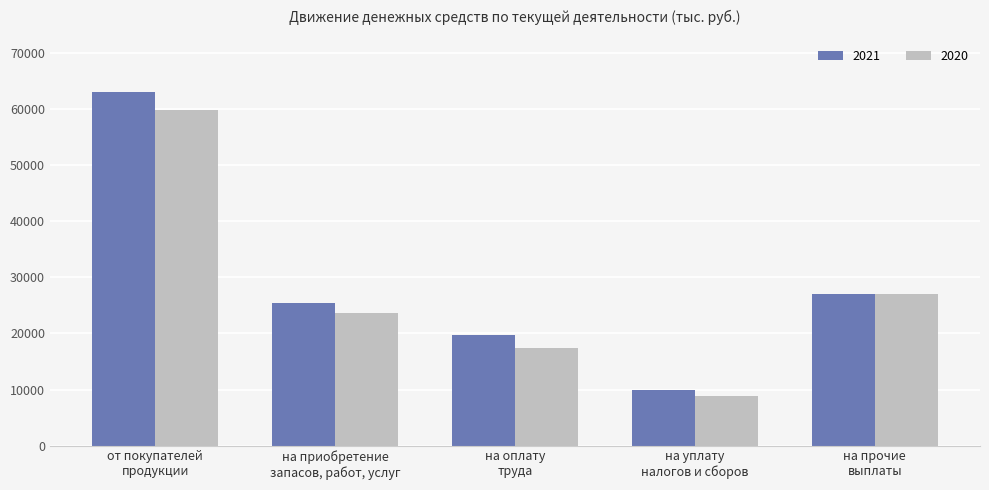

Count the number of data series in this chart.

2